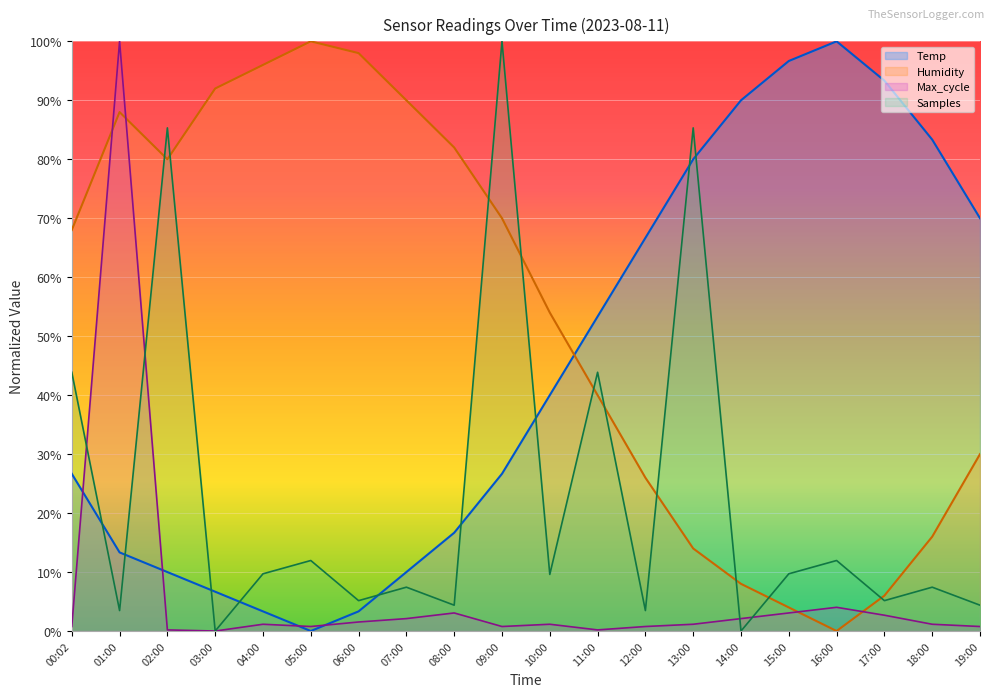

The value of Samples at 19:00 is 0.0. True or false?

False